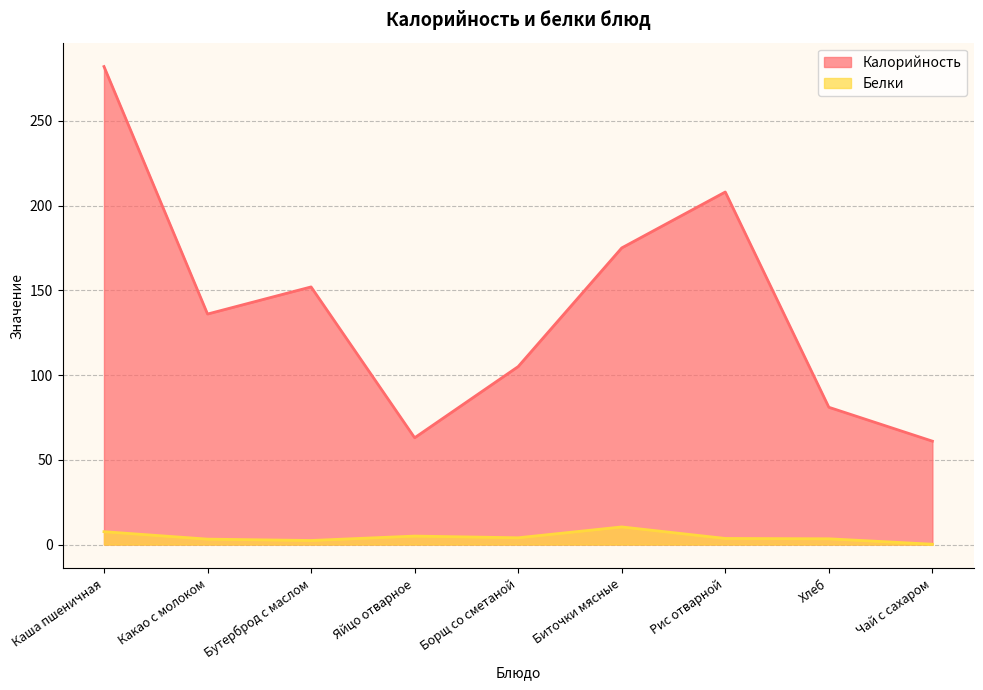

Is the value of Белки at Какао с молоком greater than the value of Калорийность at Чай с сахаром?

No